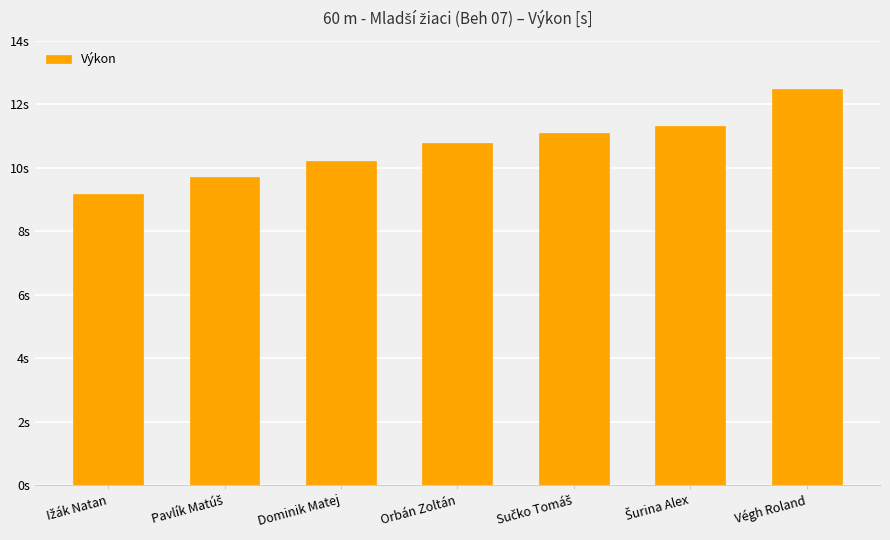

How many data points does each series have?

7